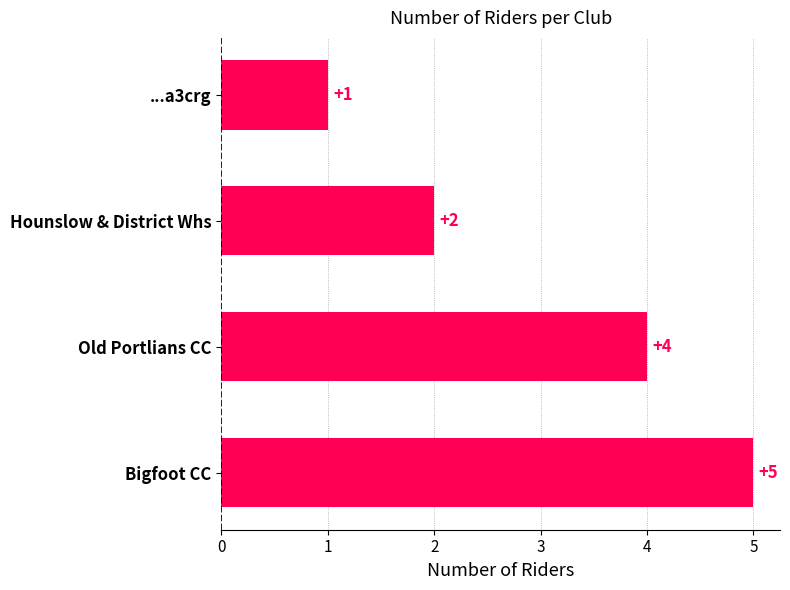

What is the minimum value shown in the chart?

1